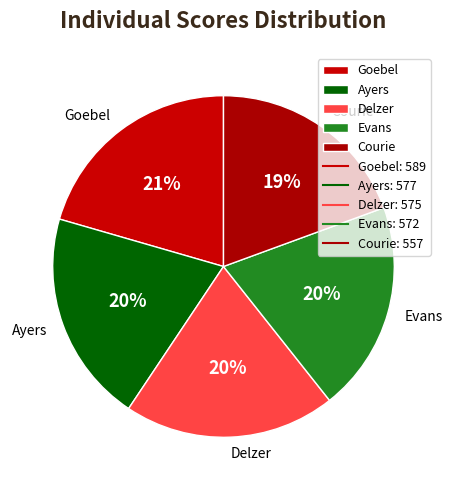

True or false: Evans accounts for 20% of the total.

True